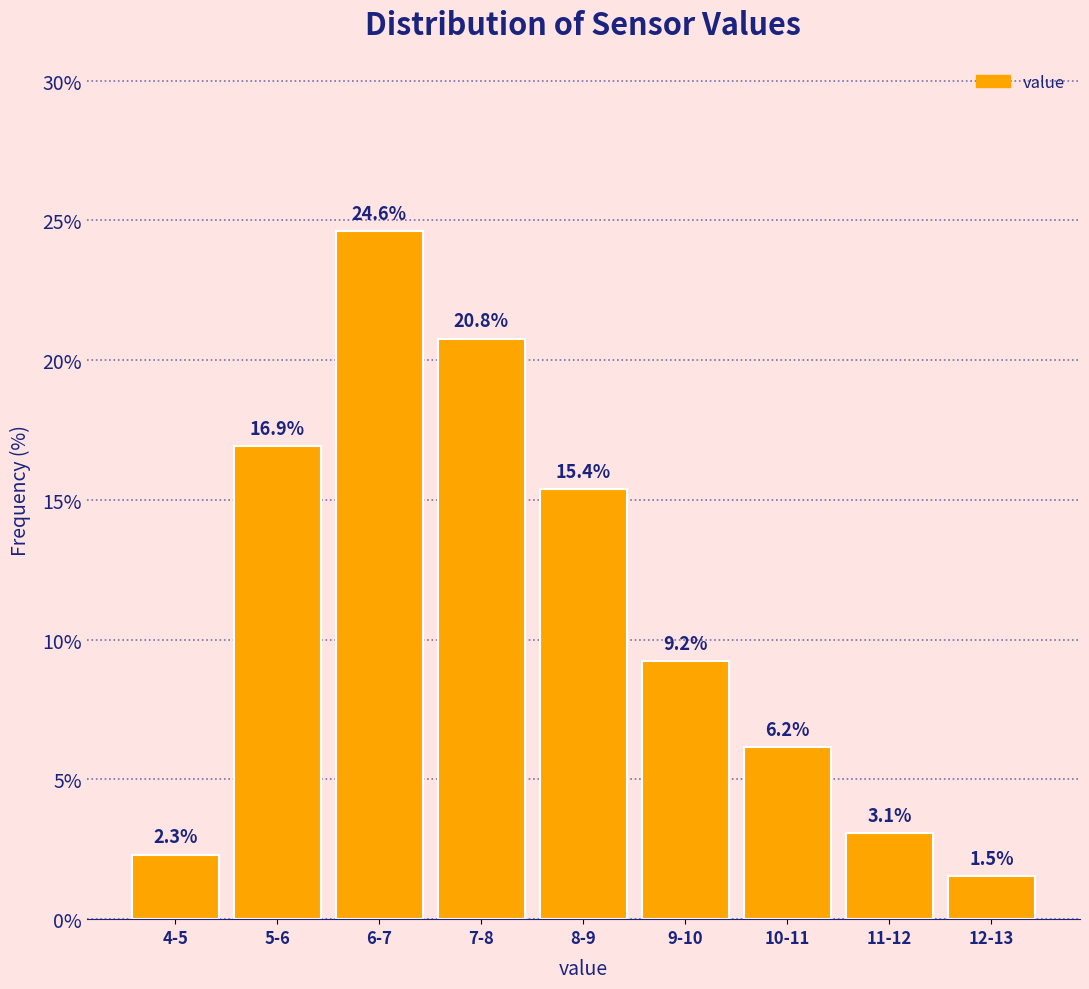

Reading right to left, list all the values displayed in this chart.

1.5	3.1	6.2	9.2	15.4	20.8	24.6	16.9	2.3